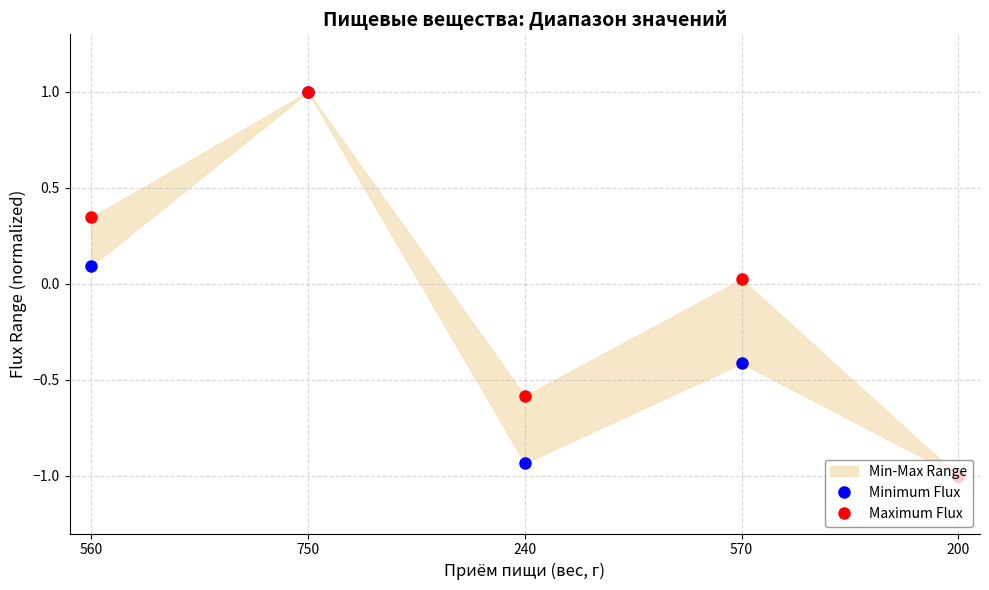

Reading right to left, transcribe all the data shown in this chart.

Minimum Flux: 200=-1.0	570=-0.4	240=-0.9	750=1.0	560=0.1
Maximum Flux: 200=-1.0	570=0.0	240=-0.6	750=1.0	560=0.3